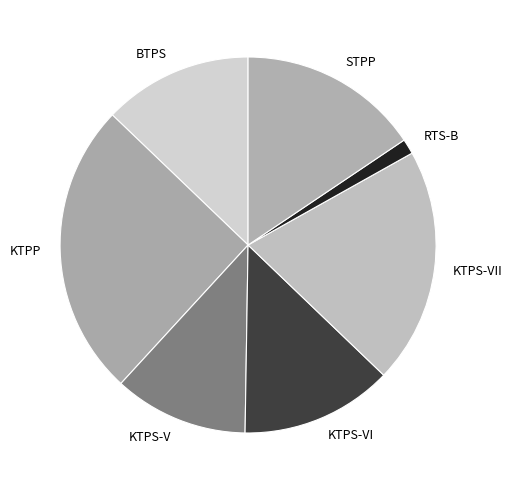

Is the sum of BTPS and KTPS-VI greater than half?

No